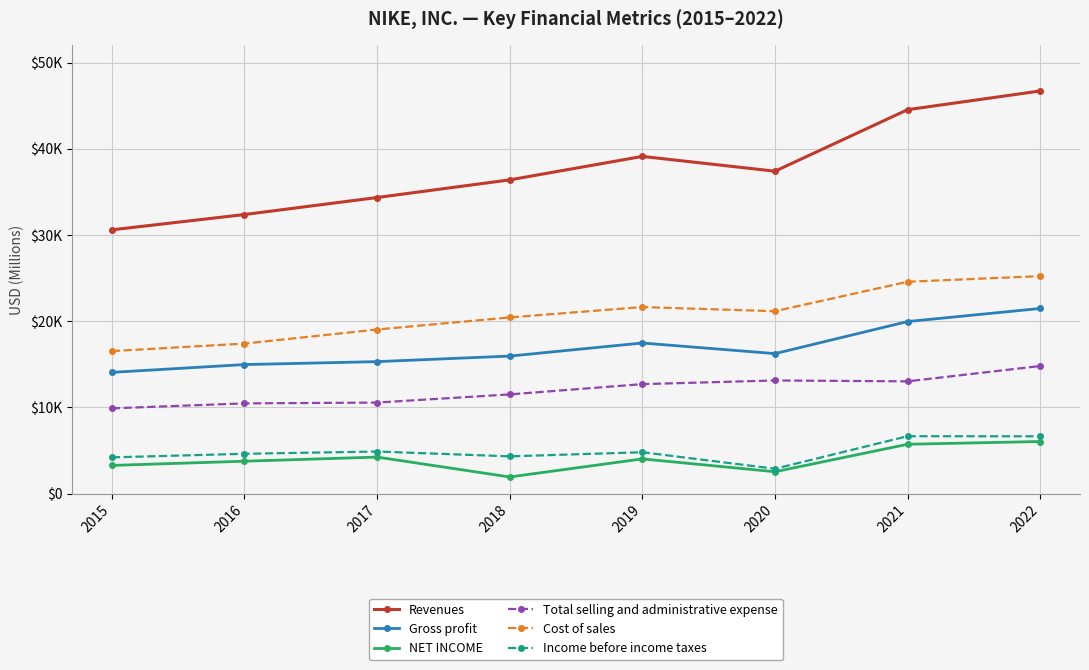

Reading right to left, transcribe all the data shown in this chart.

Revenues: 46710	44538	37403	39117	36397	34350	32376	30601
Gross profit: 21479	19962	16241	17474	15956	15312	14971	14067
NET INCOME: 6046	5727	2539	4029	1933	4240	3760	3273
Total selling and administrative expense: 14804	13025	13126	12702	11511	10563	10469	9892
Cost of sales: 25231	24576	21162	21643	20441	19038	17405	16534
Income before income taxes: 6651	6661	2887	4801	4325	4886	4623	4205